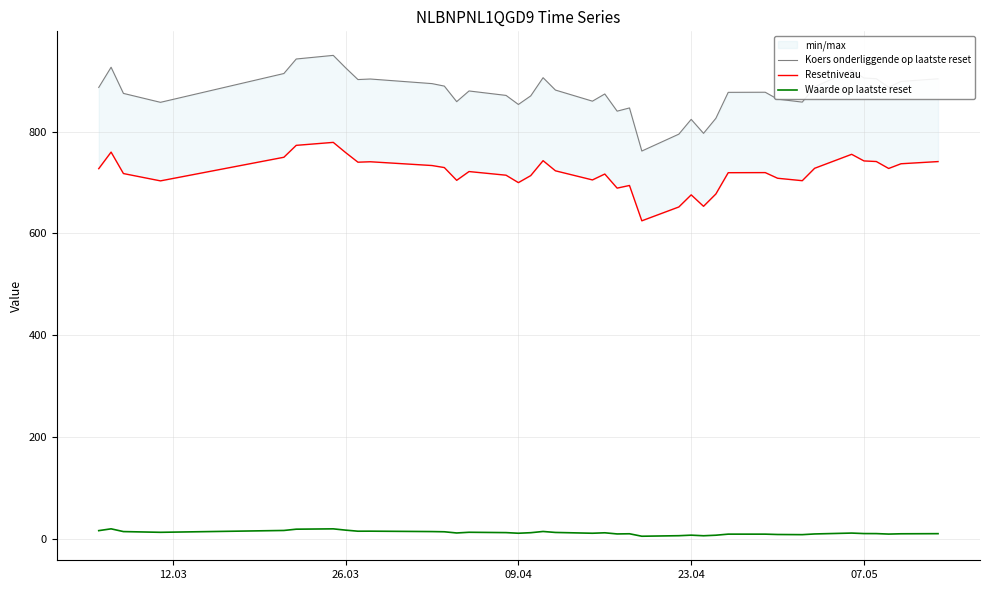

True or false: Waarde op laatste reset and Koers onderliggende op laatste reset cross at least once.

False